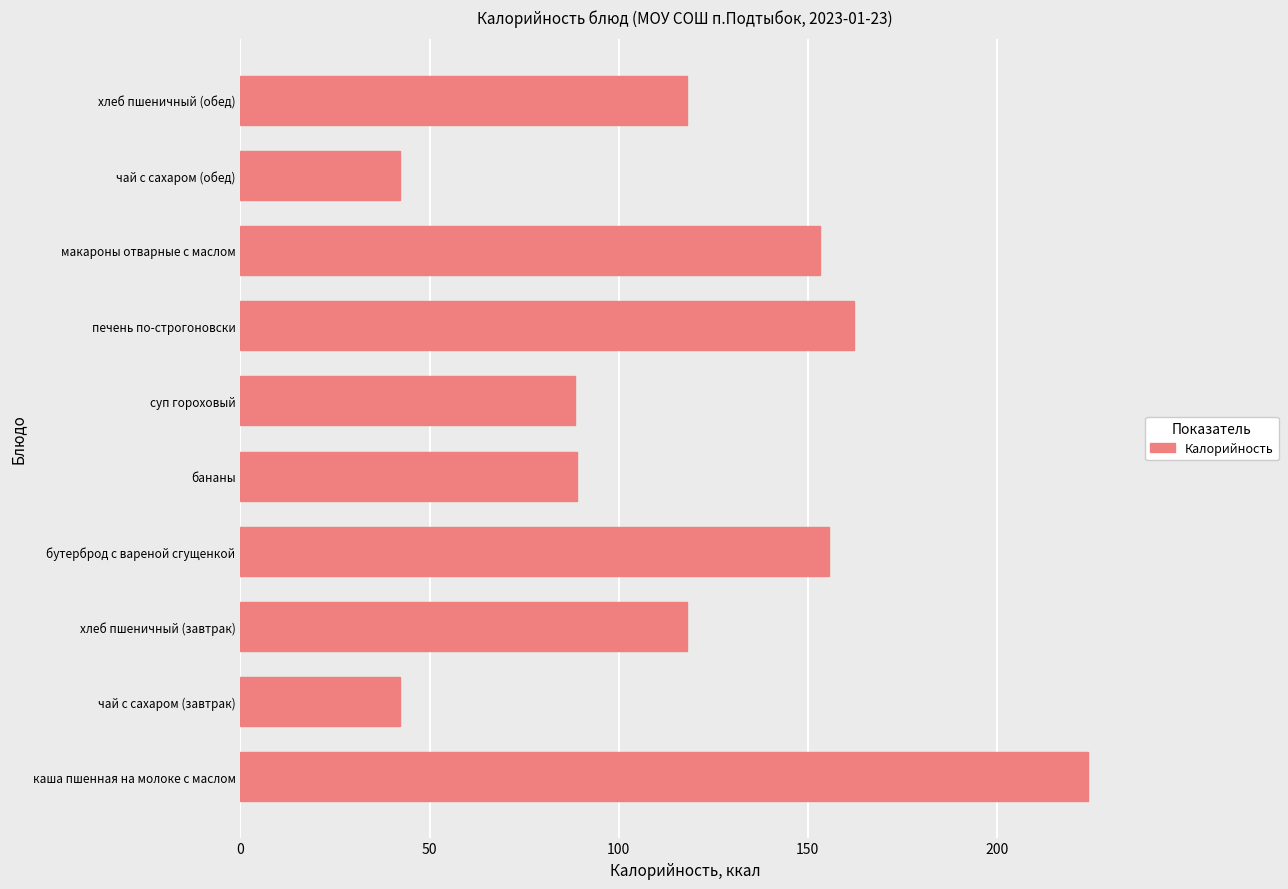

How many bars are there in total?

10